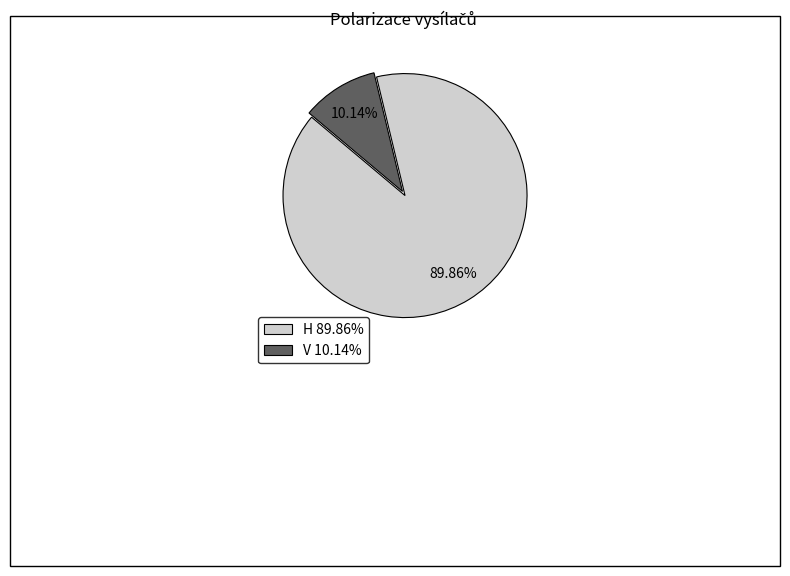

What percentage is the V slice, to the nearest percent?

10%